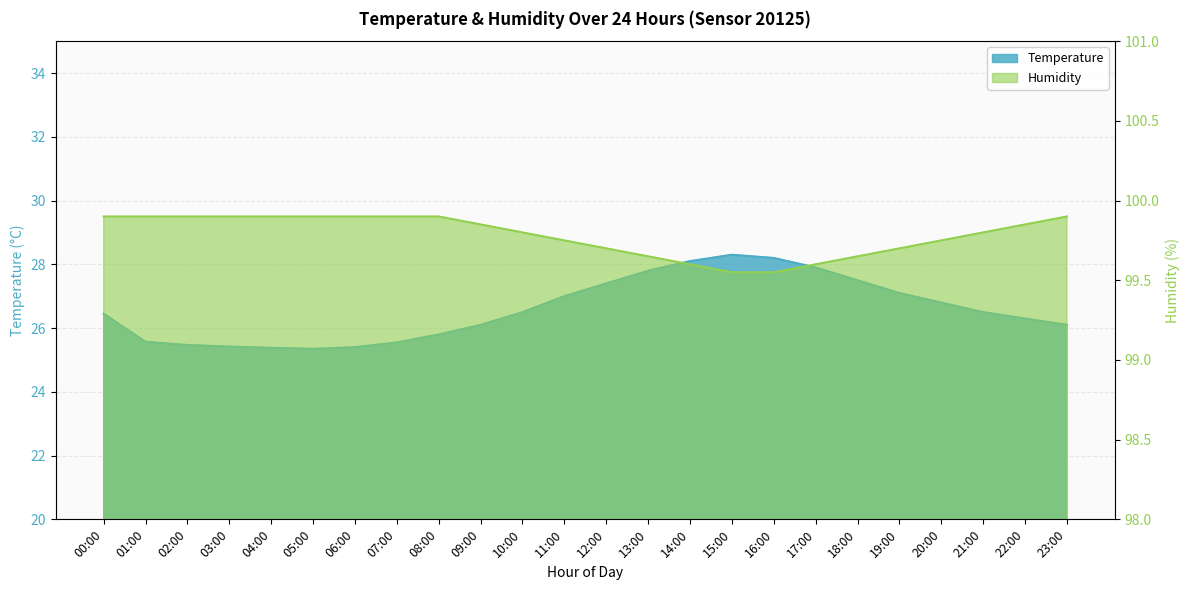

Reading left to right, what are all the values shown in this chart?

Temperature: 00:00=26.4	01:00=25.6	02:00=25.5	03:00=25.4	04:00=25.4	05:00=25.4	06:00=25.4	07:00=25.6	08:00=25.8	09:00=26.1	10:00=26.5	11:00=27.0	12:00=27.4	13:00=27.8	14:00=28.1	15:00=28.3	16:00=28.2	17:00=27.9	18:00=27.5	19:00=27.1	20:00=26.8	21:00=26.5	22:00=26.3	23:00=26.1
Humidity: 00:00=99.9	01:00=99.9	02:00=99.9	03:00=99.9	04:00=99.9	05:00=99.9	06:00=99.9	07:00=99.9	08:00=99.9	09:00=99.8	10:00=99.8	11:00=99.8	12:00=99.7	13:00=99.7	14:00=99.6	15:00=99.5	16:00=99.5	17:00=99.6	18:00=99.7	19:00=99.7	20:00=99.8	21:00=99.8	22:00=99.8	23:00=99.9